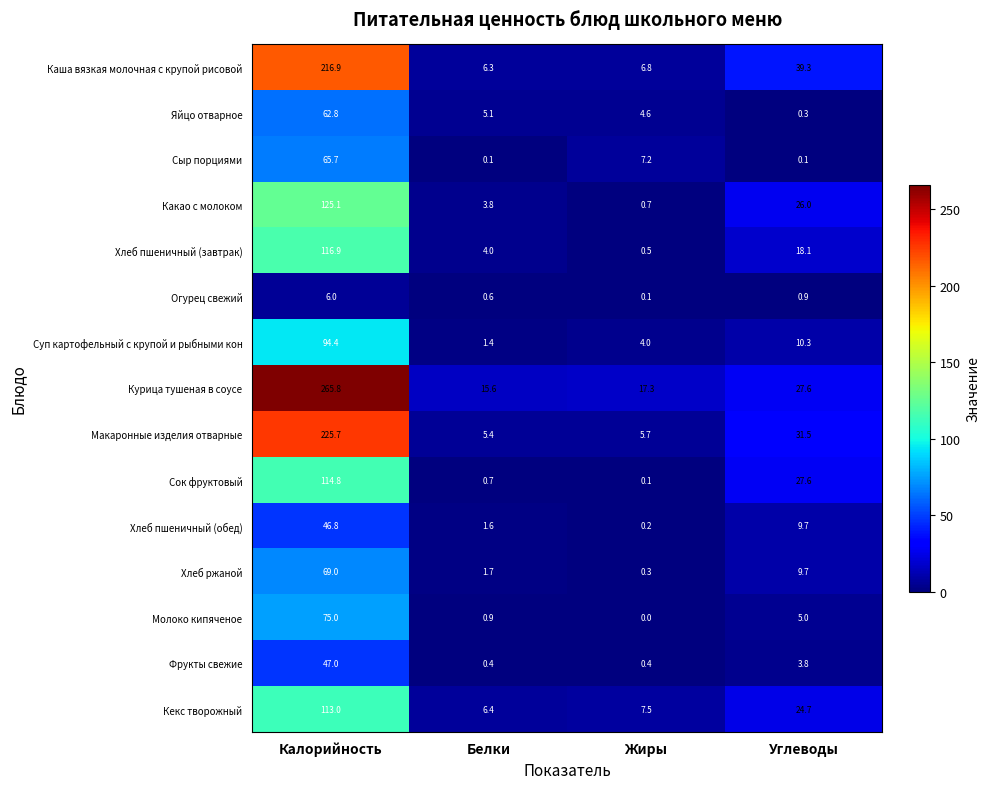

What is the sum of all Хлеб ржаной values?

80.7